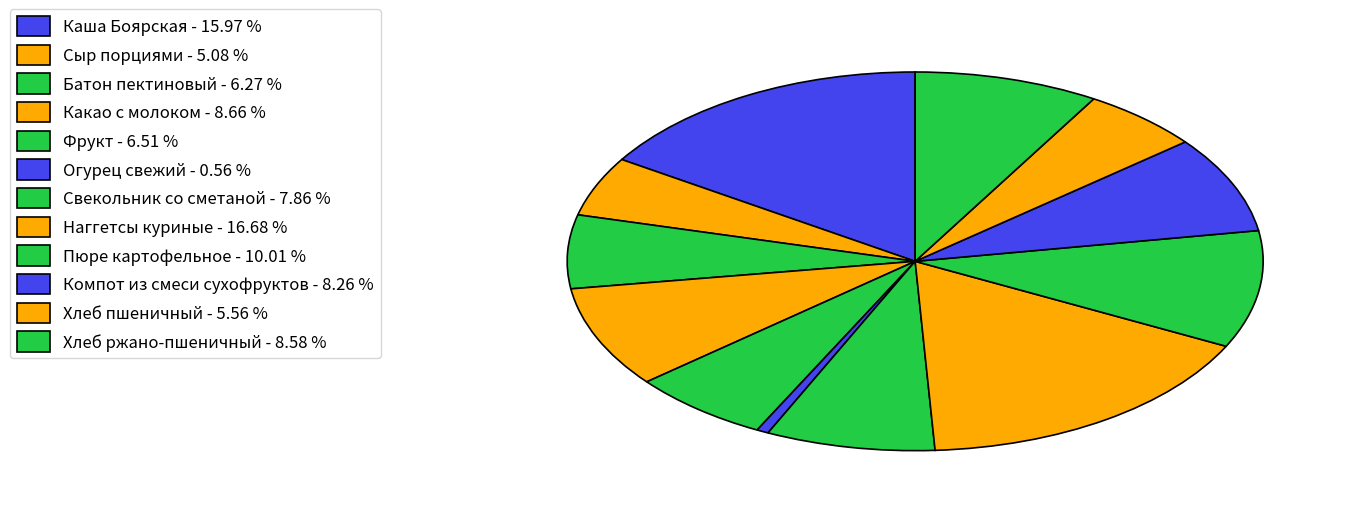

Do Огурец свежий and Хлеб ржано-пшеничный together represent more than half of the pie?

No